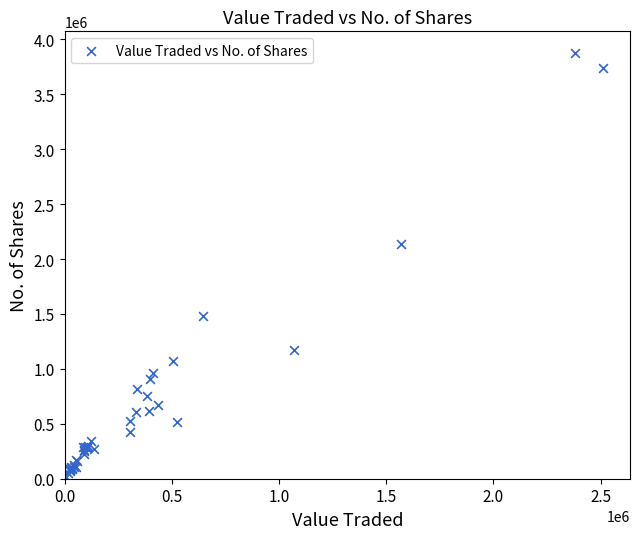

What Y value in the scatter plot is closest to 1949492?

2138491